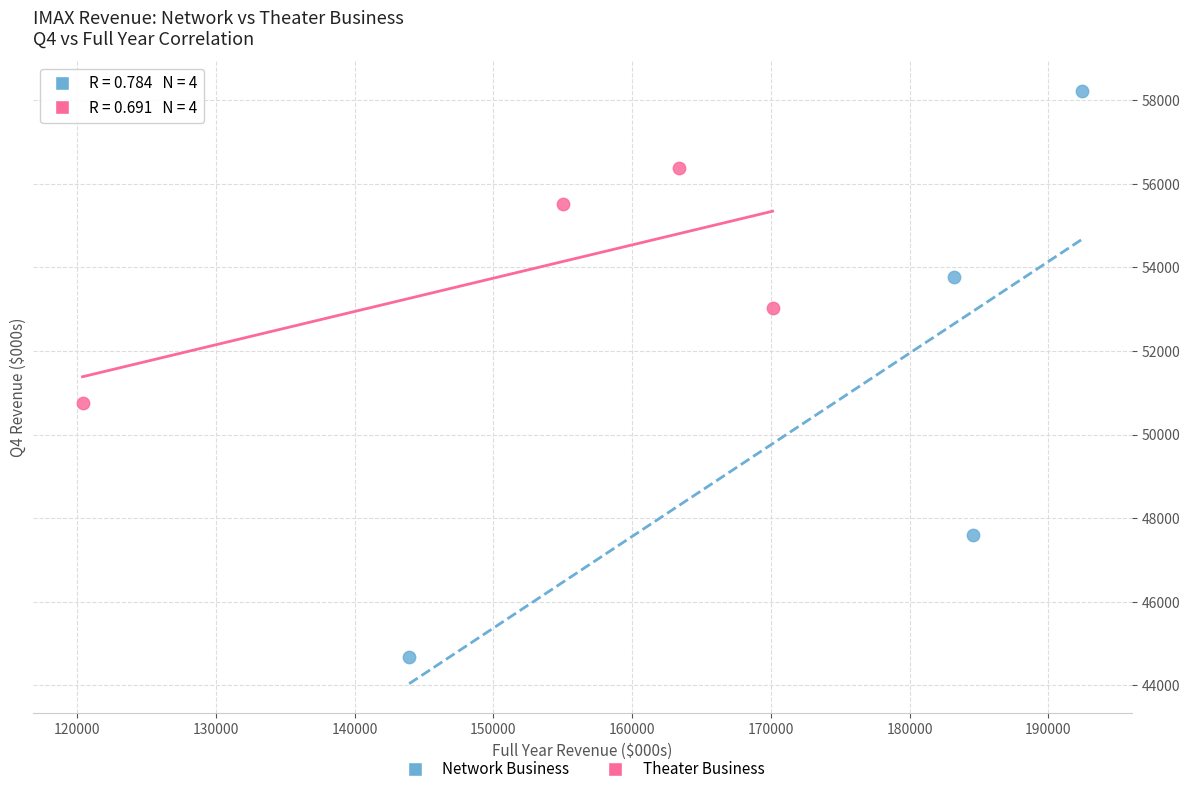

Which series reaches the maximum Y coordinate?

Network Business